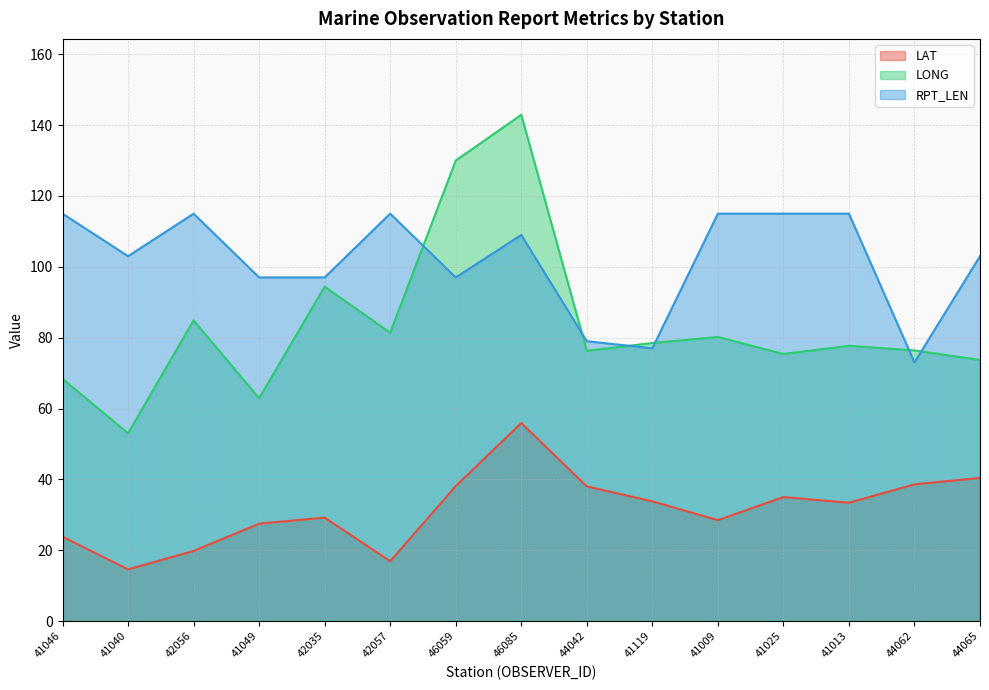

Reading right to left, list all the values displayed in this chart.

LAT: 40.4	38.6	33.4	35.0	28.5	33.8	38.0	55.9	38.1	16.9	29.2	27.5	19.8	14.6	23.8
LONG: 73.7	76.4	77.7	75.4	80.2	78.5	76.3	142.9	130.0	81.4	94.4	62.9	84.9	53.0	68.4
RPT_LEN: 103.0	73.0	115.0	115.0	115.0	77.0	79.0	109.0	97.0	115.0	97.0	97.0	115.0	103.0	115.0